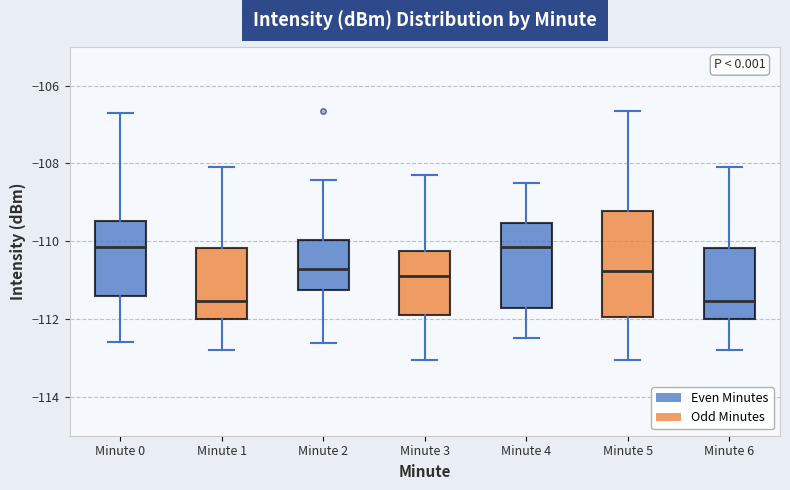

Reading left to right, read every box against the y-axis: the position of its median line, the range the box covers, and the ends of its whiskers. The values are not printed on the chart, so give them approximately, as read against the axis.

Minute 0: median -110.2, box -111.4 to -109.4, whiskers -112.6 to -106.8
Minute 1: median -111.6, box -112.0 to -110.2, whiskers -112.8 to -108.0
Minute 2: median -110.8, box -111.2 to -110.0, whiskers -112.6 to -108.4
Minute 3: median -110.8, box -112.0 to -110.2, whiskers -113.0 to -108.2
Minute 4: median -110.2, box -111.8 to -109.6, whiskers -112.4 to -108.4
Minute 5: median -110.8, box -112.0 to -109.2, whiskers -113.0 to -106.6
Minute 6: median -111.6, box -112.0 to -110.2, whiskers -112.8 to -108.0